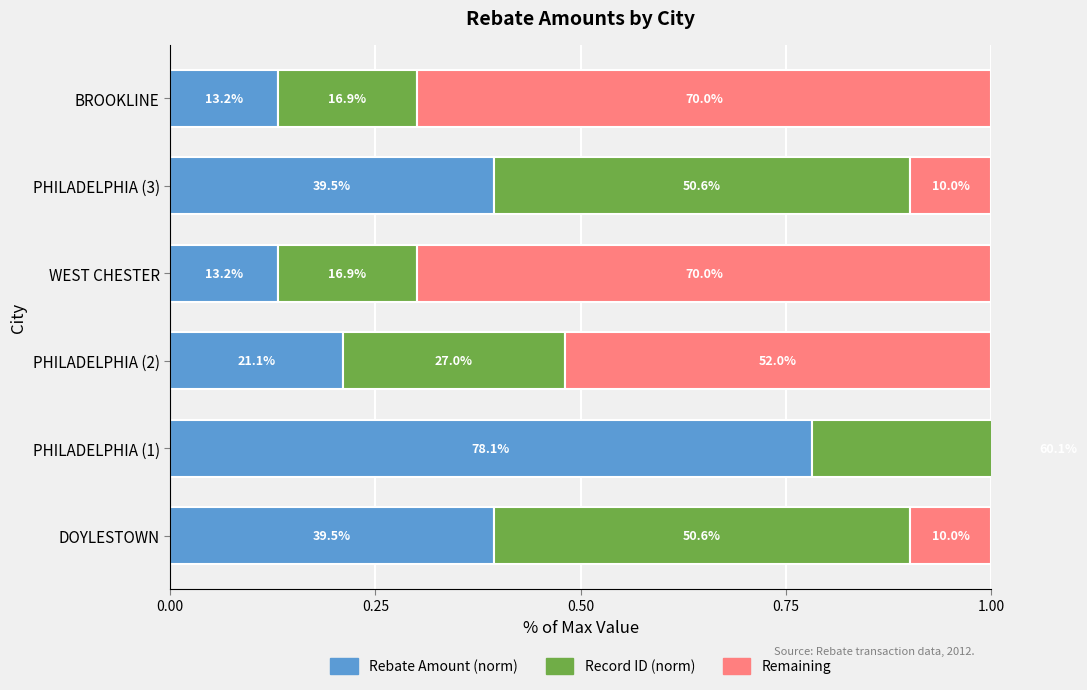

Reading left to right, list all the values displayed in this chart.

Rebate Amount (norm): 0.4	0.8	0.2	0.1	0.4	0.1
Record ID (norm): 0.5	0.6	0.3	0.2	0.5	0.2
Remaining: 0.1	0.0	0.5	0.7	0.1	0.7